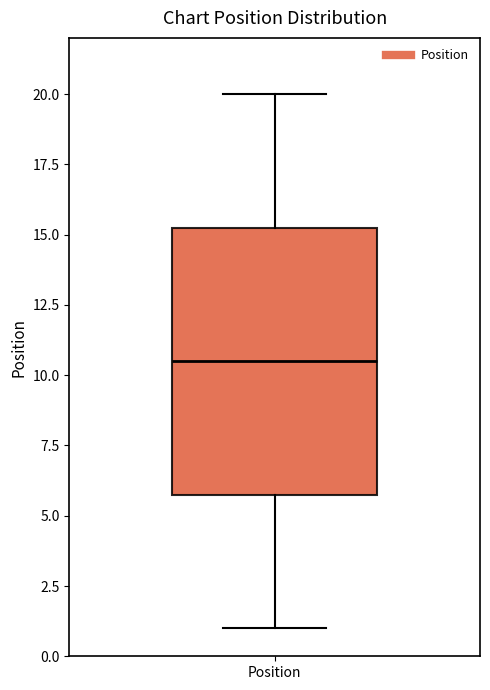

Where does the lower whisker of the box for Position end on the y-axis? The values are not printed on the chart, so give them approximately, as read against the axis.

1.0